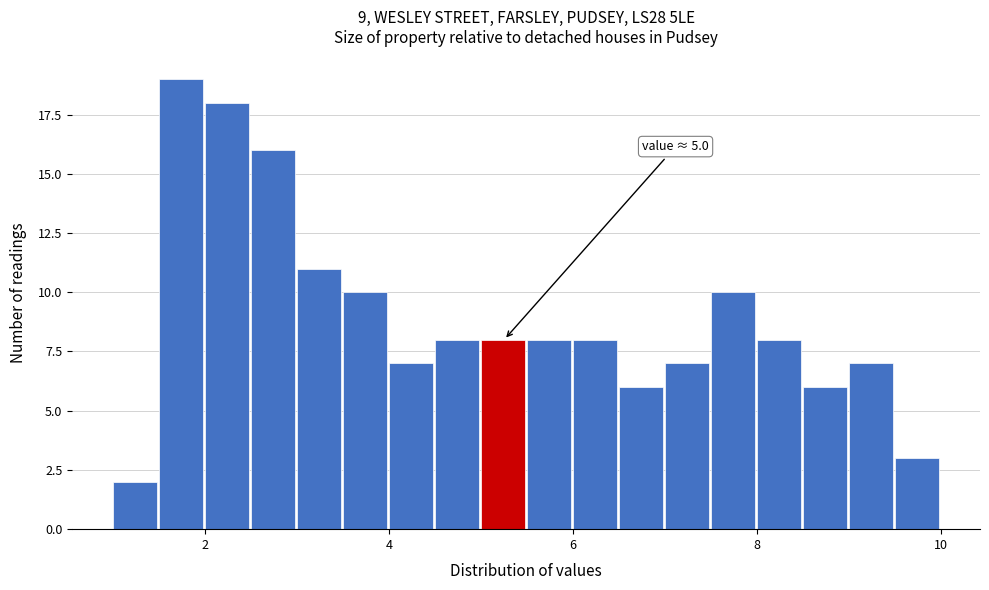

Around what value on the x-axis is the tallest bar? Give the approximate position of its centre, as read against the axis.

1.8